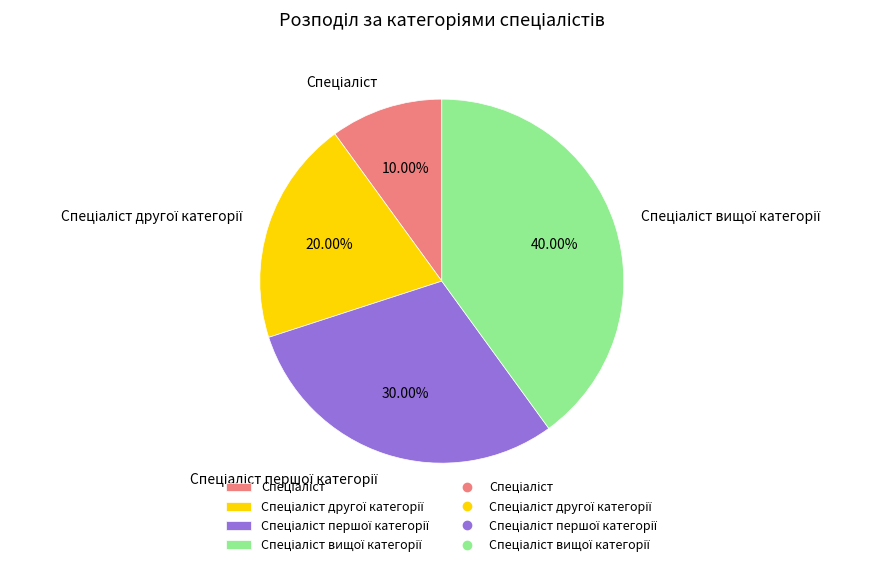

Is there any slice that represents more than half of the pie?

No